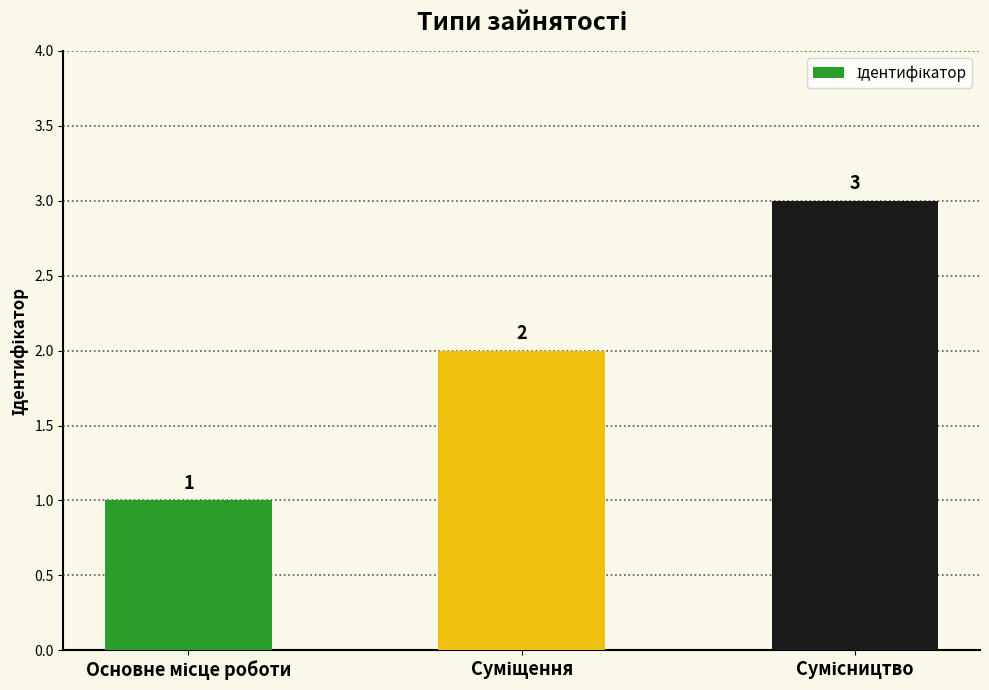

What is the greatest value displayed?

3